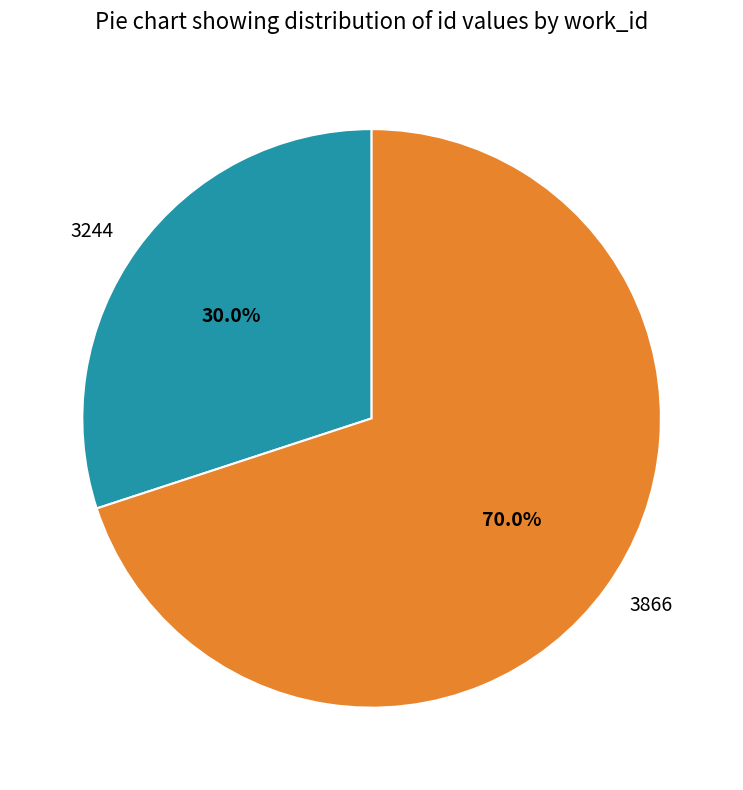

How much of the chart is everything except 3866?

30.0%